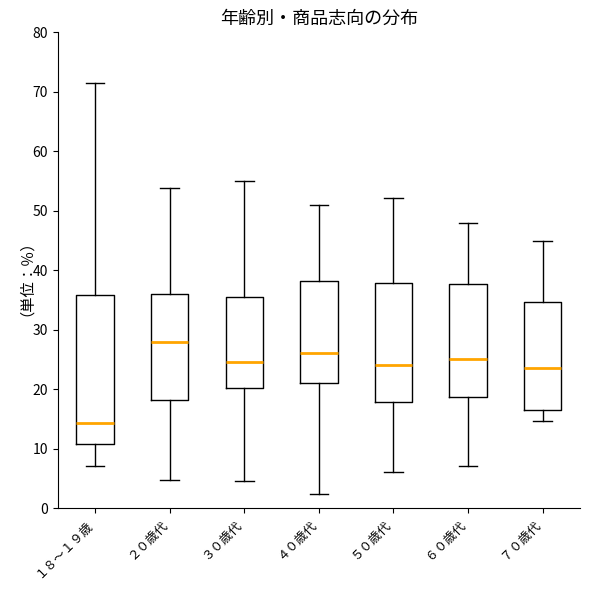

Which box is the tallest, from its lower edge to its upper edge?

１８～１９歳